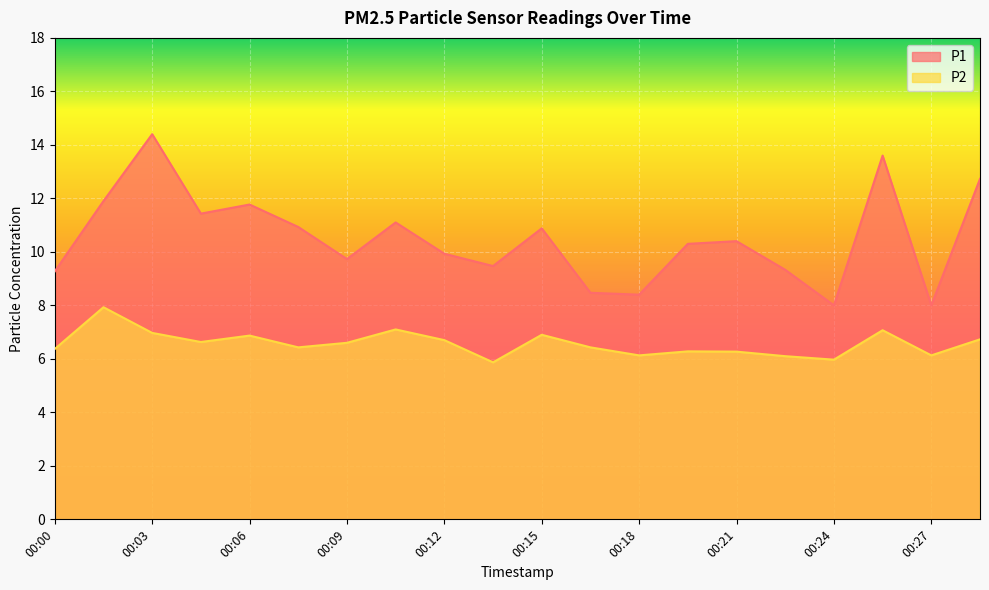

How many values in the P2 series are below 6?

2